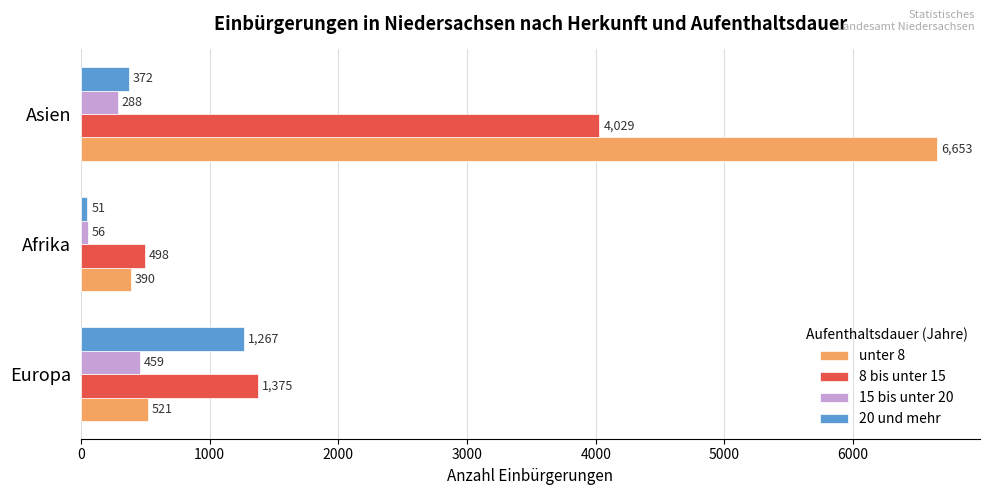

How many series are shown in this chart?

4